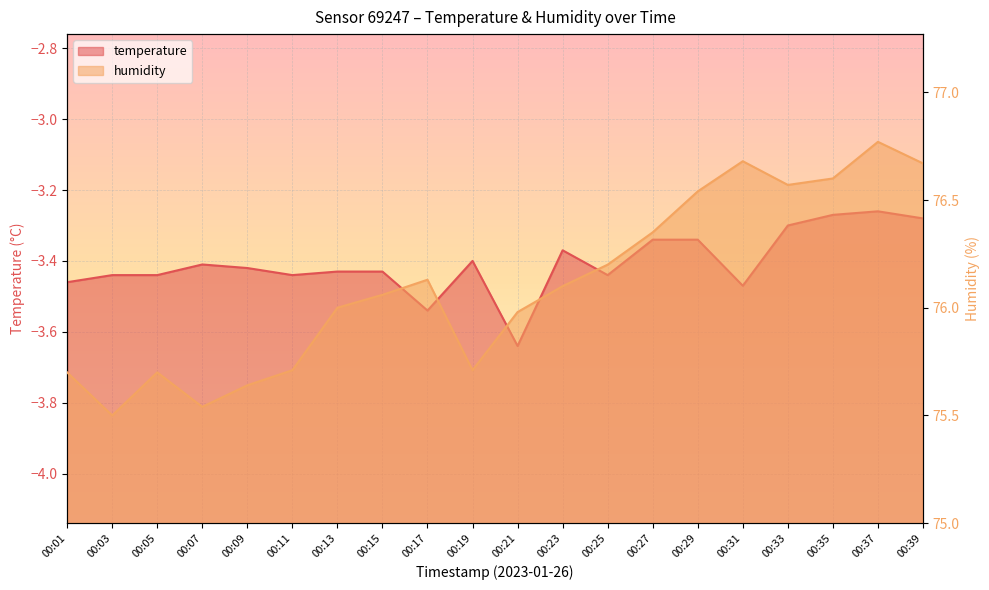

How many data points in humidity are less than 76?

8